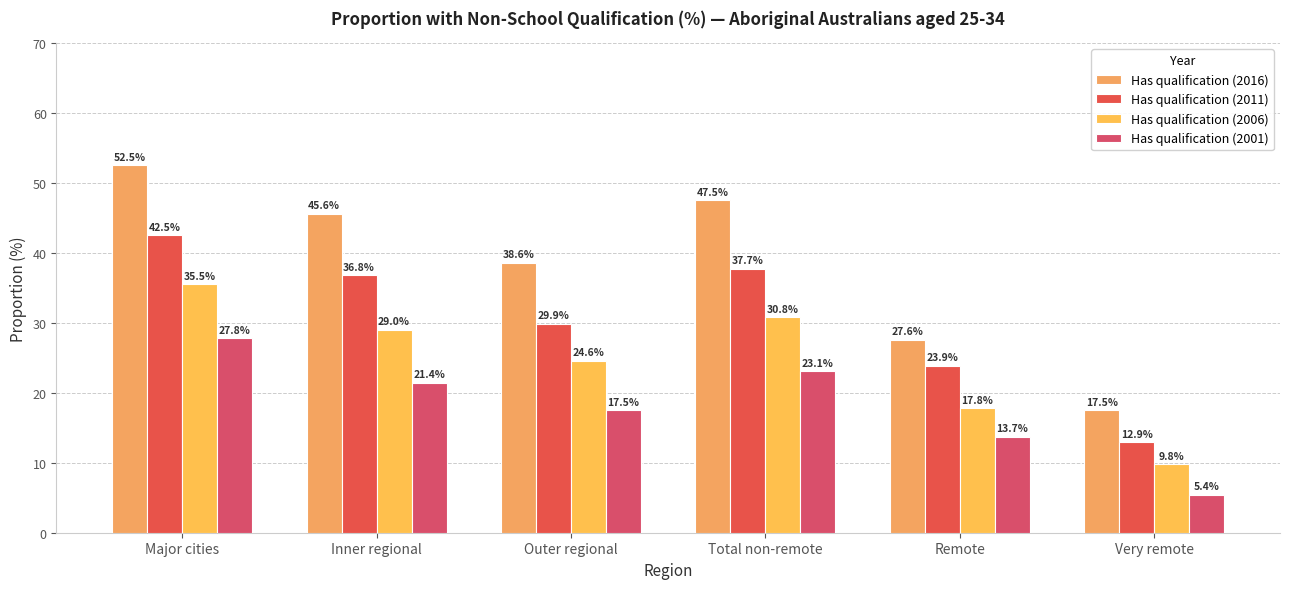

Reading right to left, what are all the values shown in this chart?

Has qualification (2016): Very remote=17.5	Remote=27.6	Total non-remote=47.5	Outer regional=38.6	Inner regional=45.6	Major cities=52.5
Has qualification (2011): Very remote=12.9	Remote=23.9	Total non-remote=37.7	Outer regional=29.9	Inner regional=36.8	Major cities=42.5
Has qualification (2006): Very remote=9.8	Remote=17.8	Total non-remote=30.8	Outer regional=24.6	Inner regional=29.0	Major cities=35.5
Has qualification (2001): Very remote=5.4	Remote=13.7	Total non-remote=23.1	Outer regional=17.5	Inner regional=21.4	Major cities=27.8